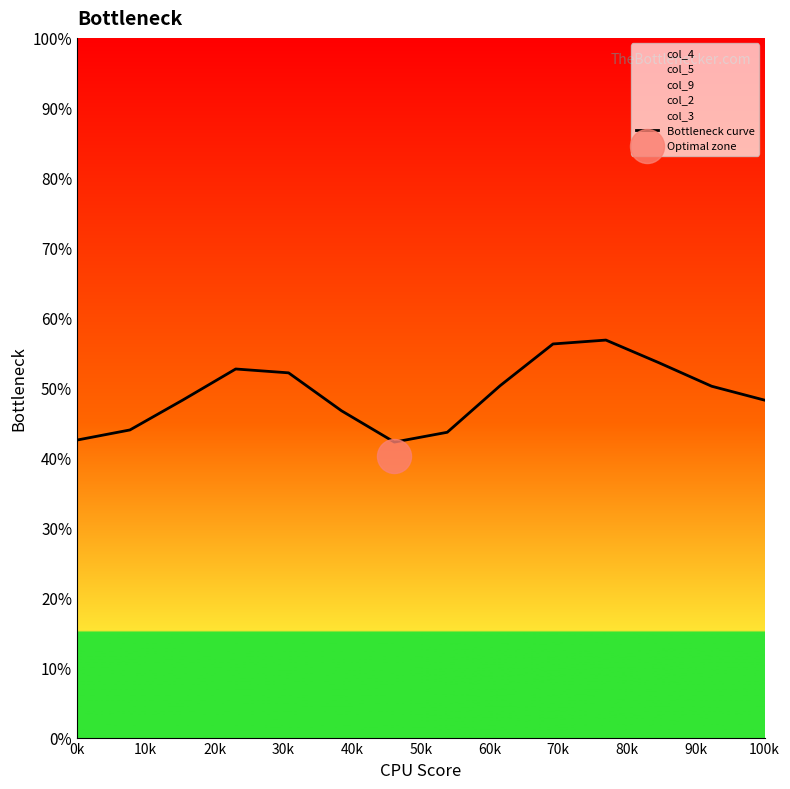

What is the lowest value of the Bottleneck curve series?

42.2